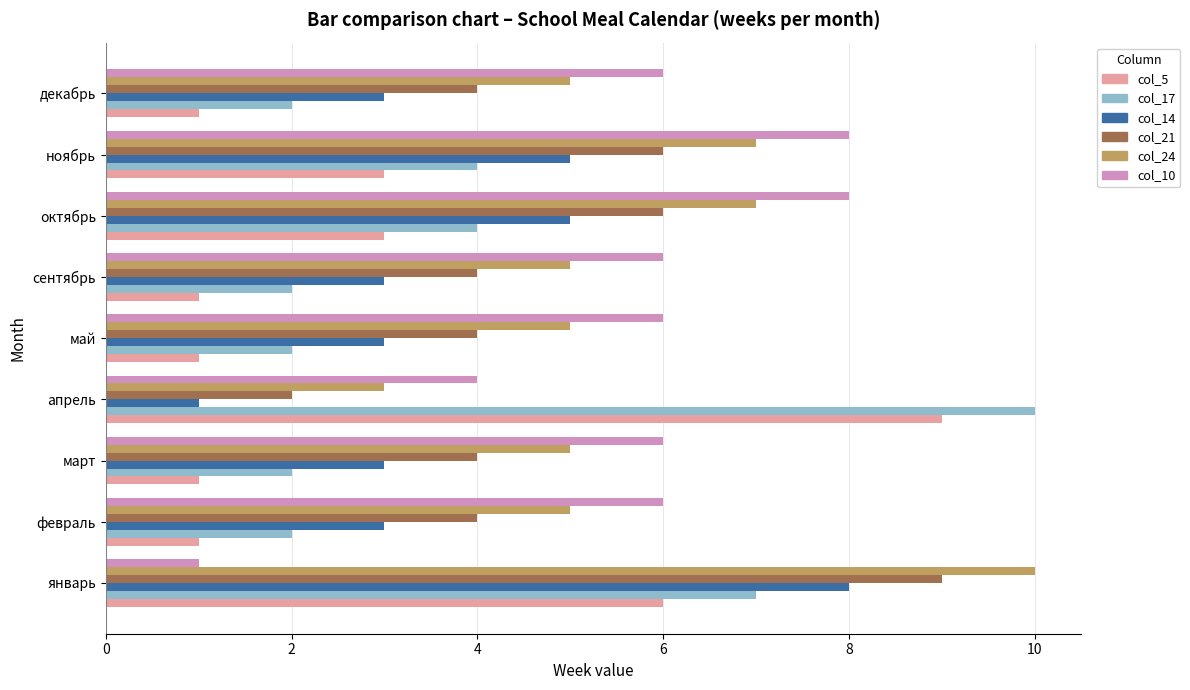

What is the spread (max minus min) of values at март?

5